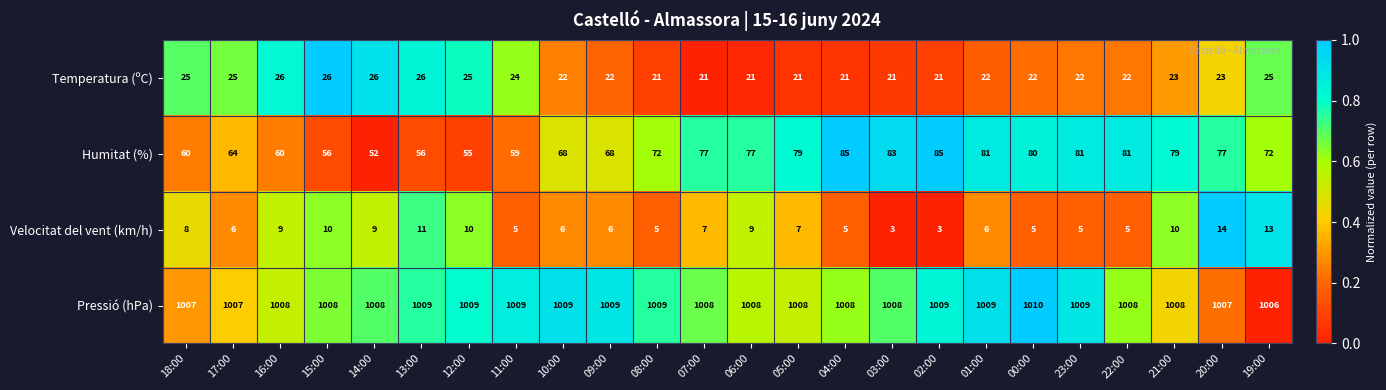

What is the difference between the highest and lowest values at 04:00?

1003